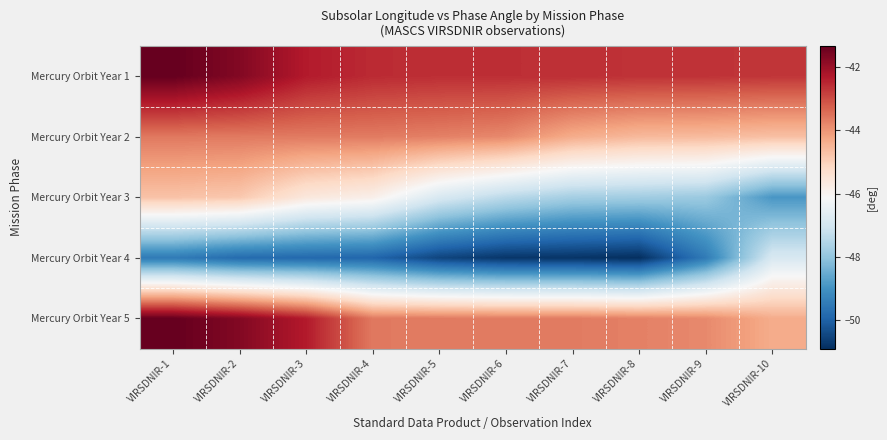

How many distinct data groups are displayed?

5